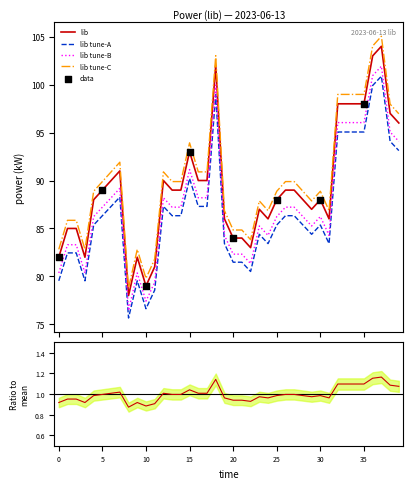

What is the lowest value of the lib series?

78.0